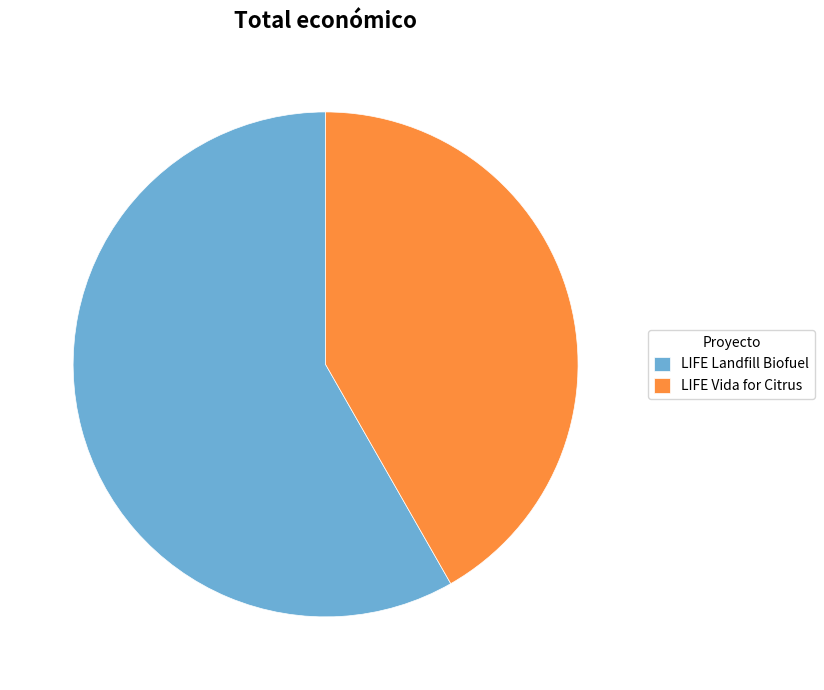

Does LIFE Landfill Biofuel account for over 50% of the chart?

Yes